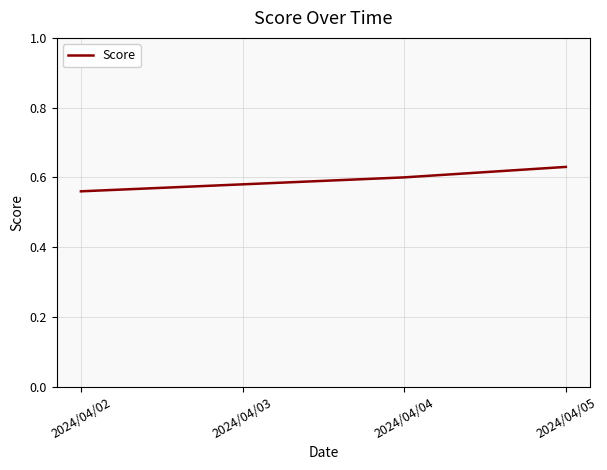

Rank the categories by value from highest to lowest.

2024/04/05, 2024/04/04, 2024/04/03, 2024/04/02